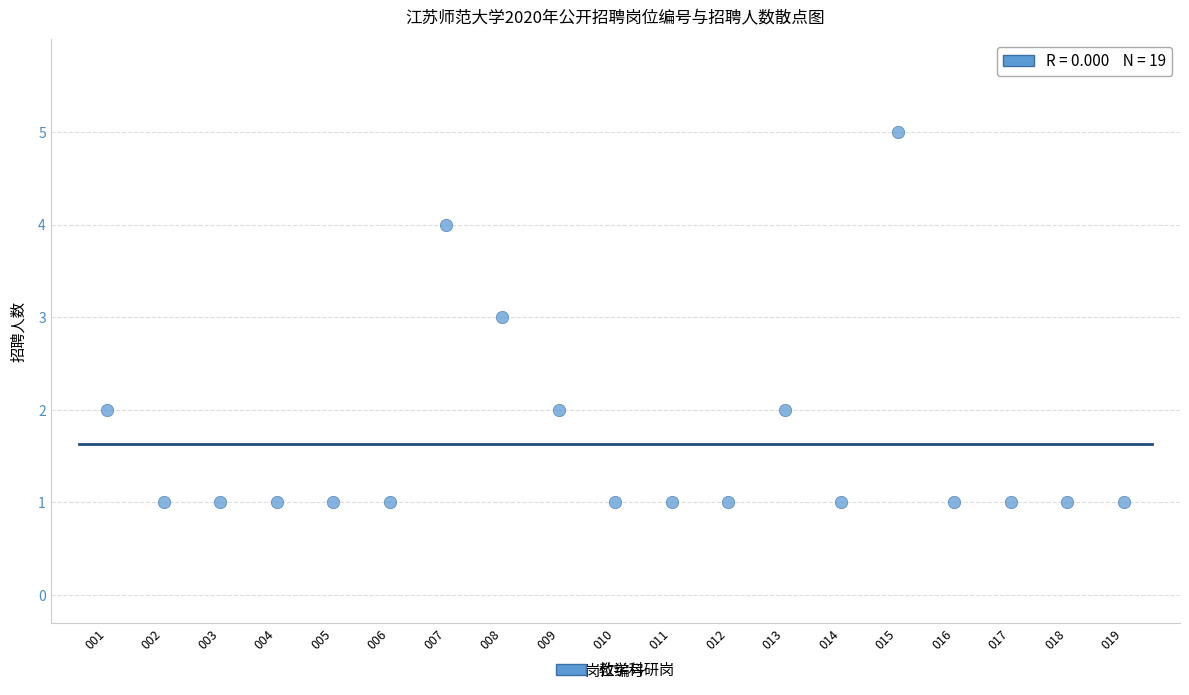

What is the range of X values (max minus min)?

18